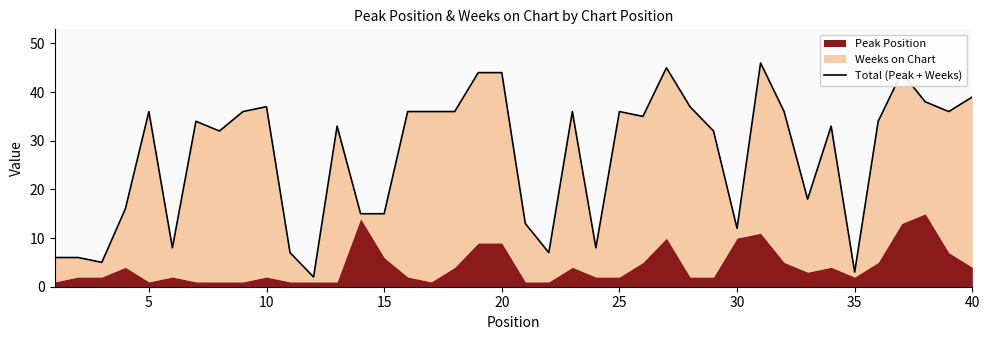

How many data points are less than 34?

19